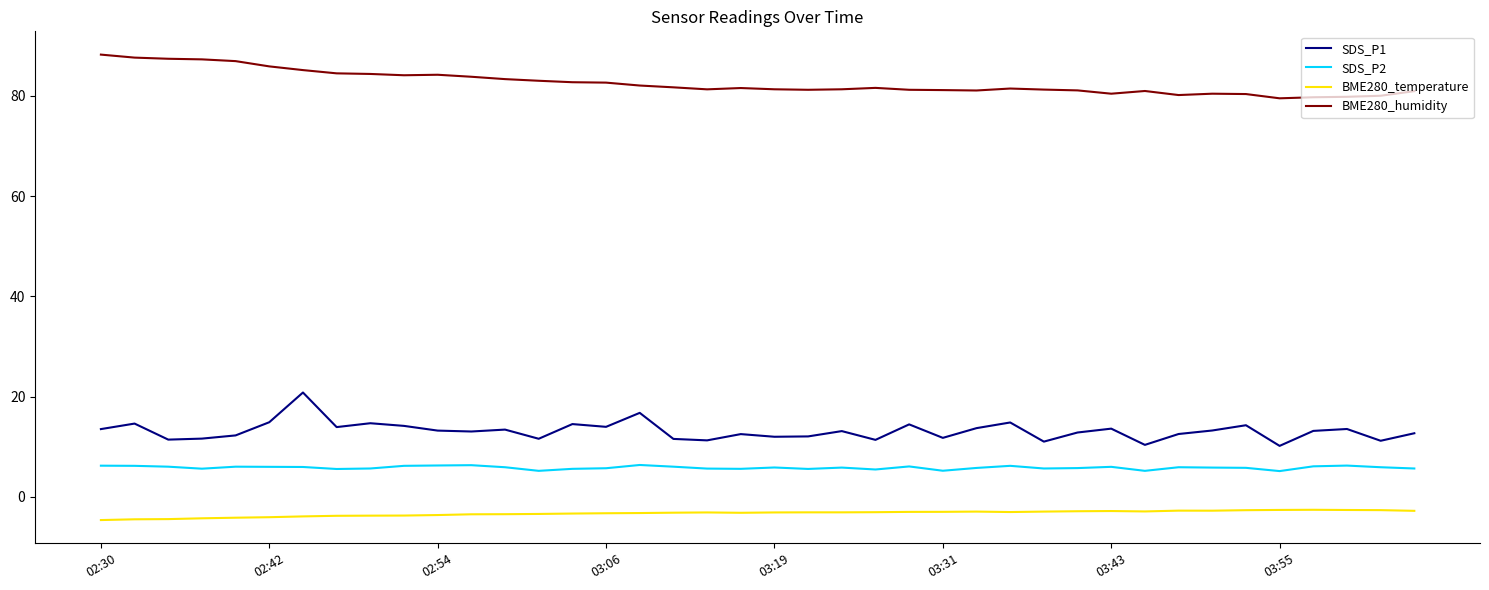

What is the difference between the maximum and minimum values in the BME280_humidity series?

8.7